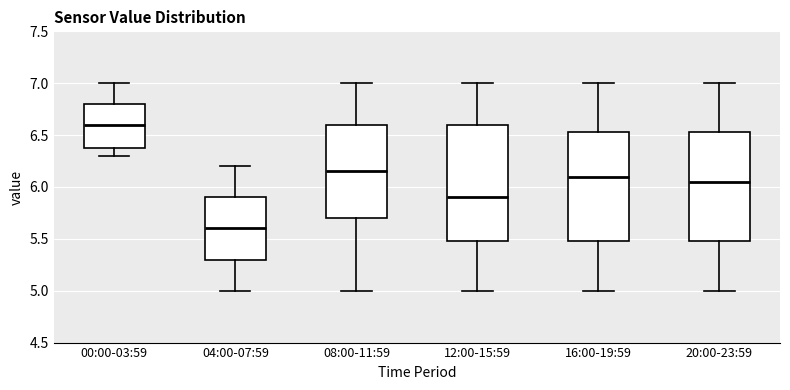

Which box is the tallest, from its lower edge to its upper edge?

12:00-15:59